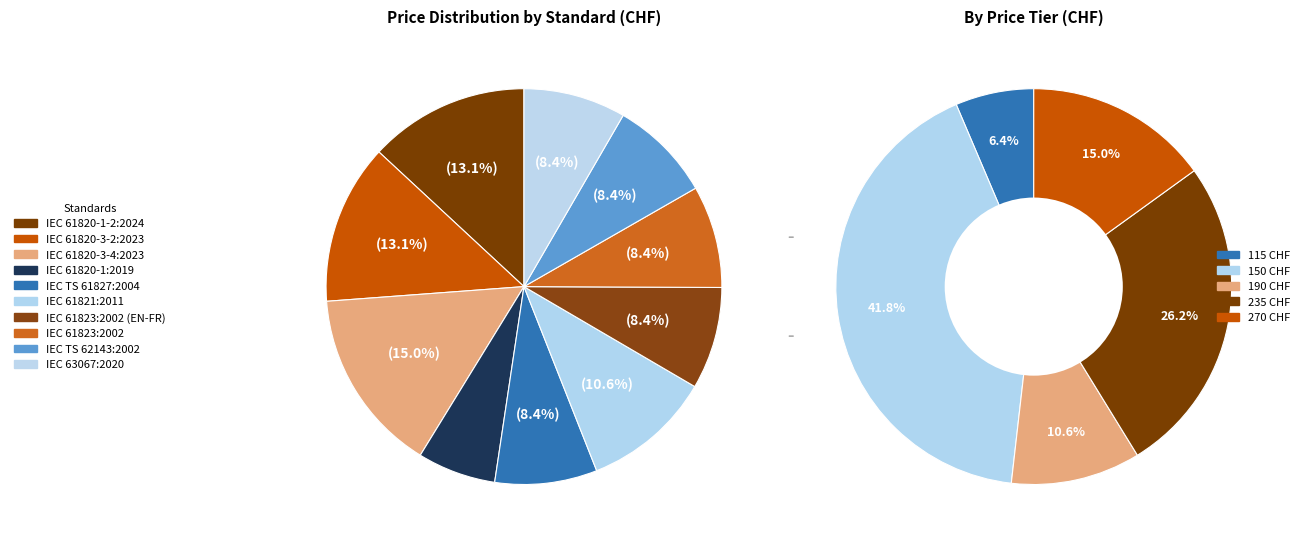

To the nearest percent, what portion does IEC TS 62143:2002 represent?

8%